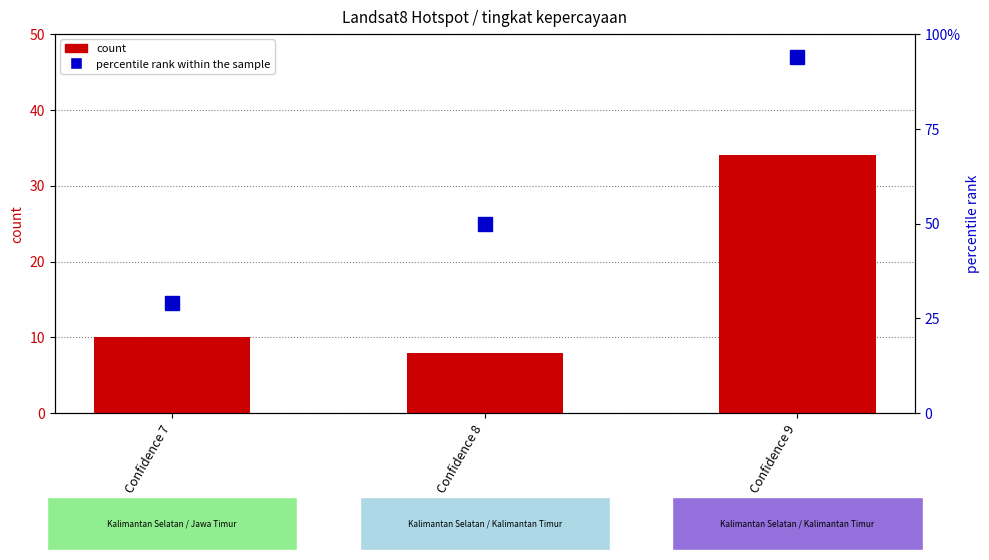

Which series has the widest spread of values?

percentile rank within the sample